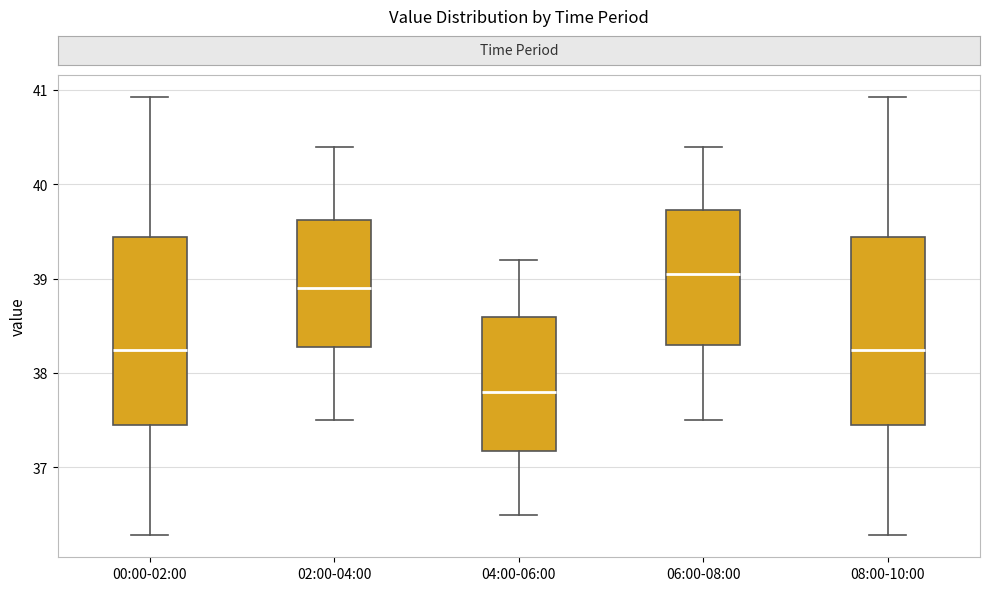

Where is the lower edge of the box for 06:00-08:00 on the y-axis? The values are not printed on the chart, so give them approximately, as read against the axis.

38.3